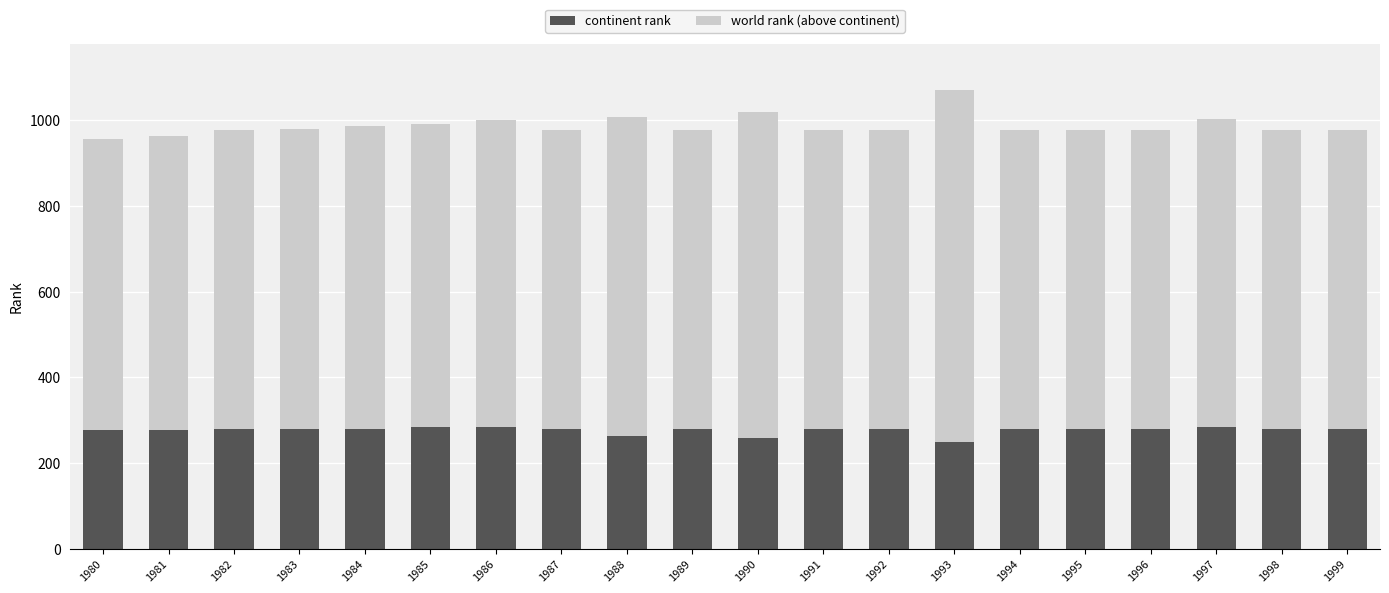

What is the total value across all series at 1998?

978